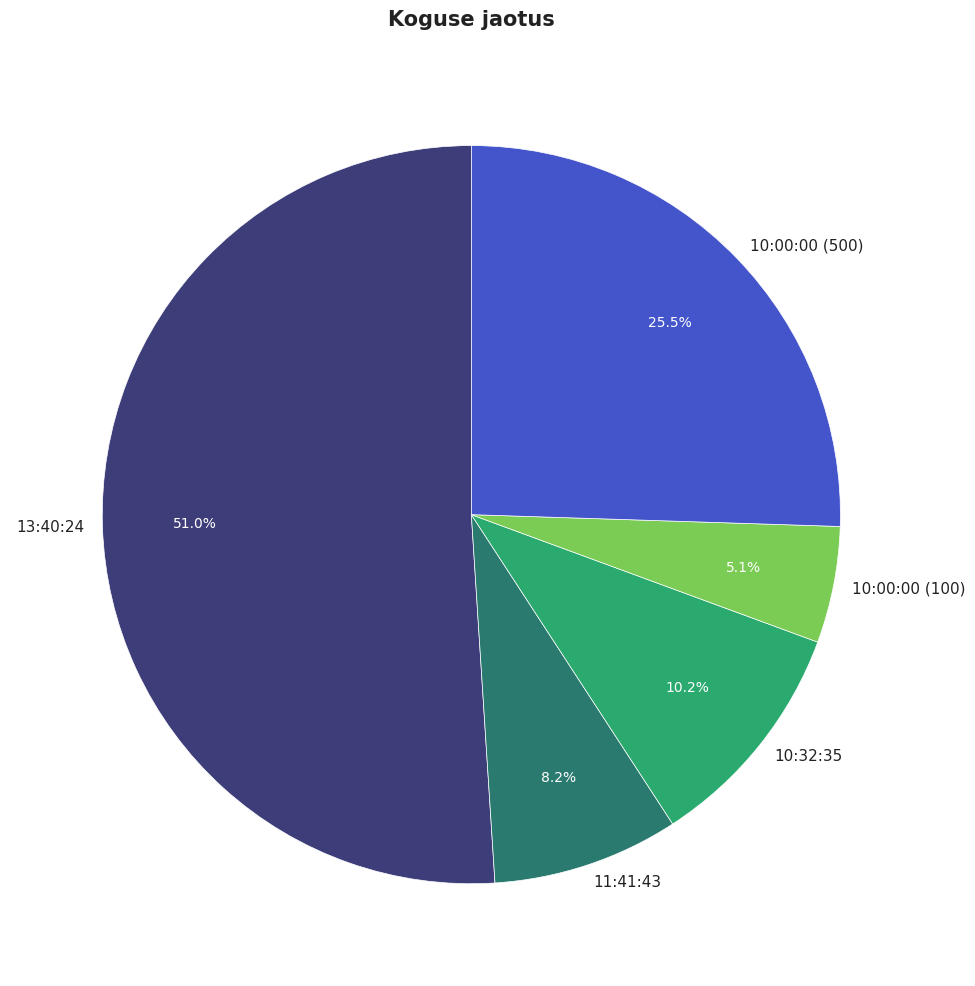

What is the smallest slice in the pie chart?

10:00:00 (100)